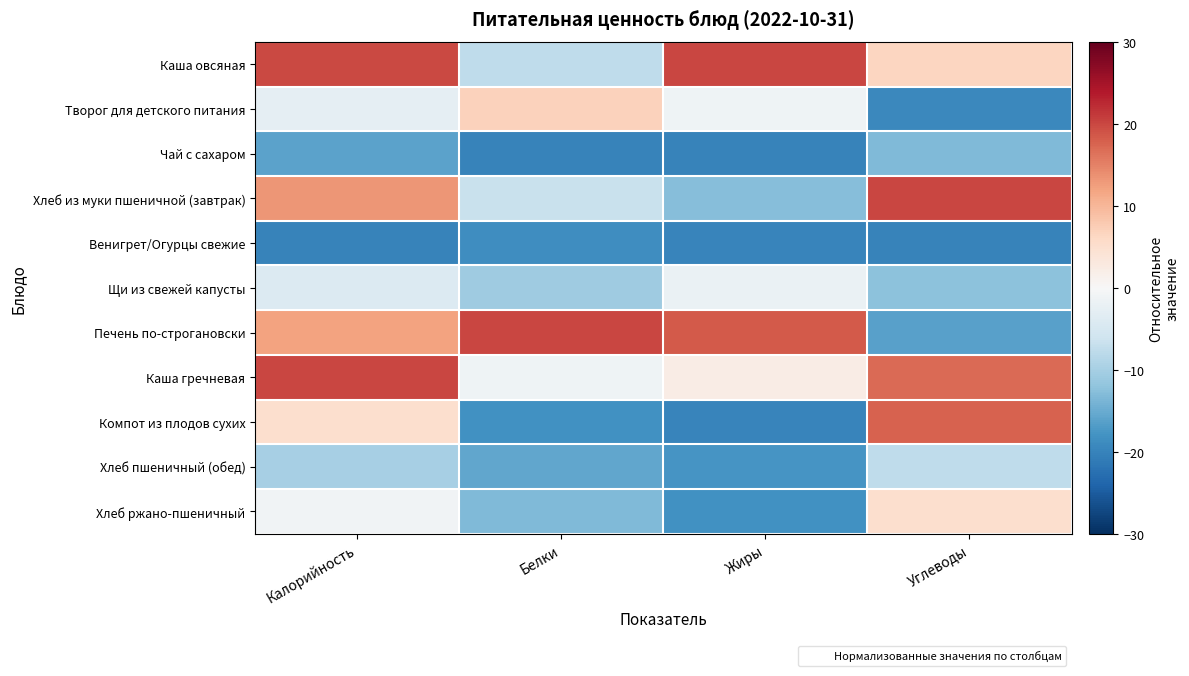

At Жиры, list the series in order from largest to smallest.

Каша овсяная, Печень по-строгановски, Каша гречневая, Творог для детского питания, Щи из свежей капусты, Хлеб из муки пшеничной (завтрак), Хлеб пшеничный (обед), Хлеб ржано-пшеничный, Венигрет/Огурцы свежие, Компот из плодов сухих, Чай с сахаром